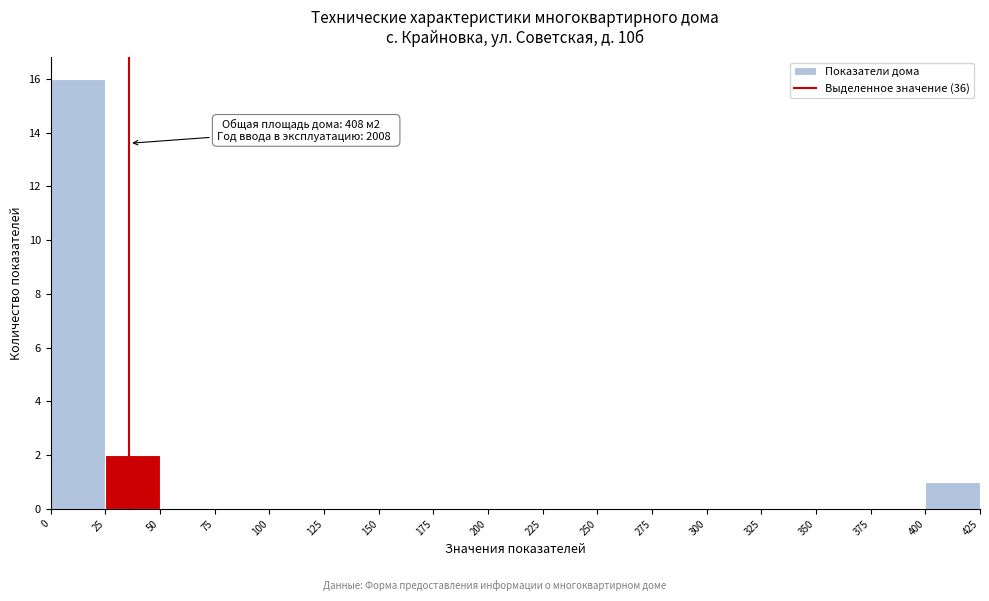

Over which range of the x-axis is the bar tallest?

0 to 25